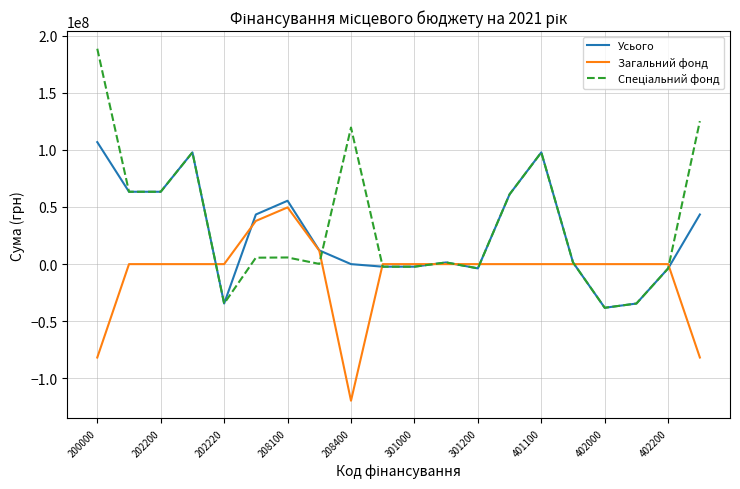

What is the maximum value shown in the chart?

188494927